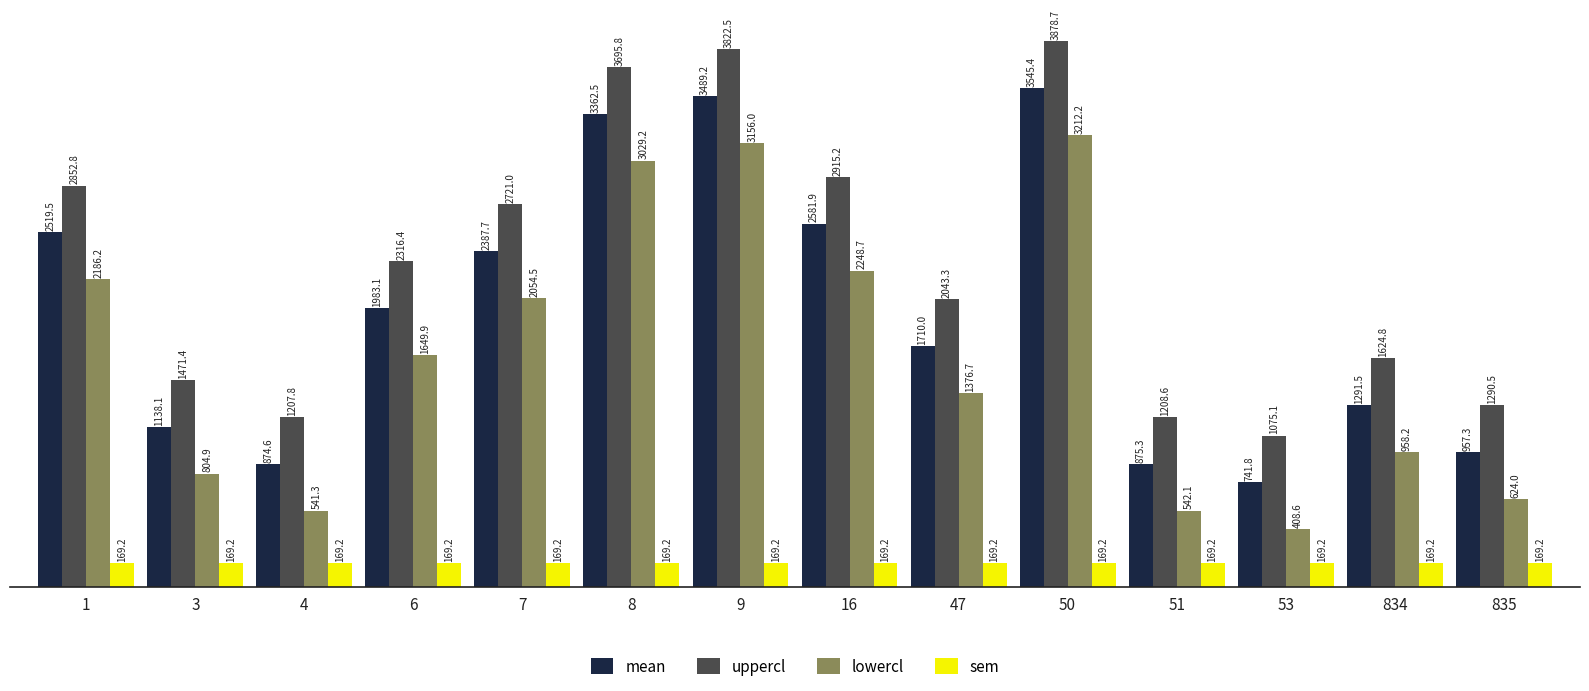

What is the spread (max minus min) of values at 53?

905.9